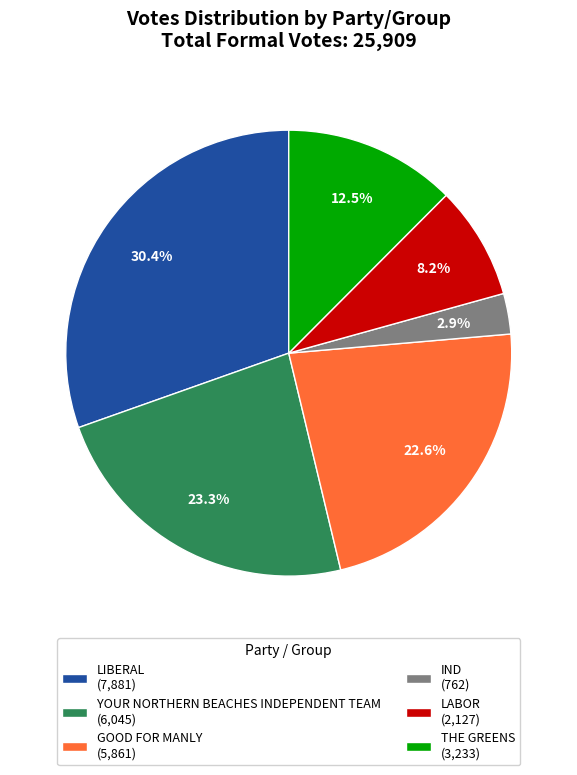

To the nearest percent, what is the combined percentage of GOOD FOR MANLY and LIBERAL?

53%